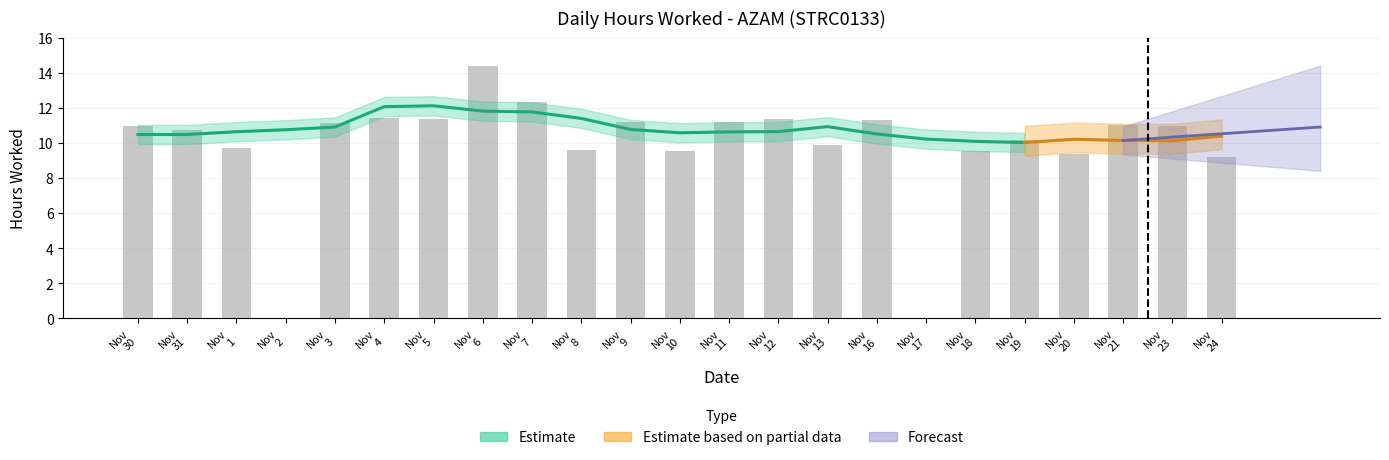

What position from the right is Nov 13?

9